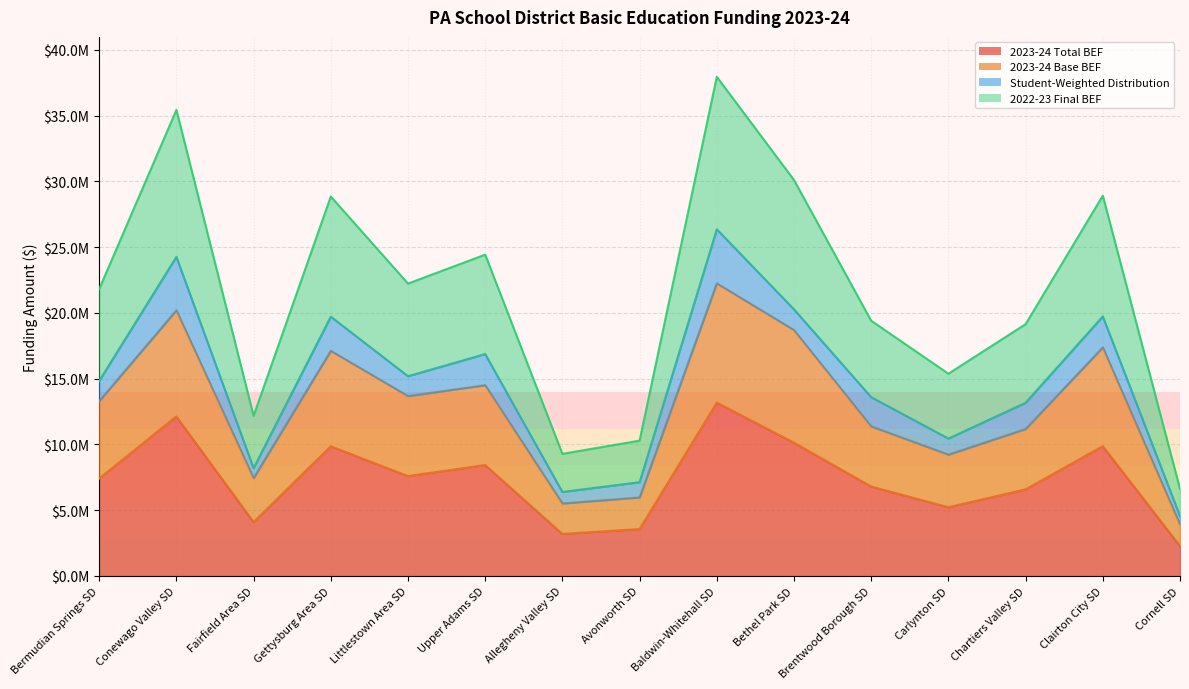

True or false: 2022-23 Final BEF and 2023-24 Total BEF cross at least once.

False